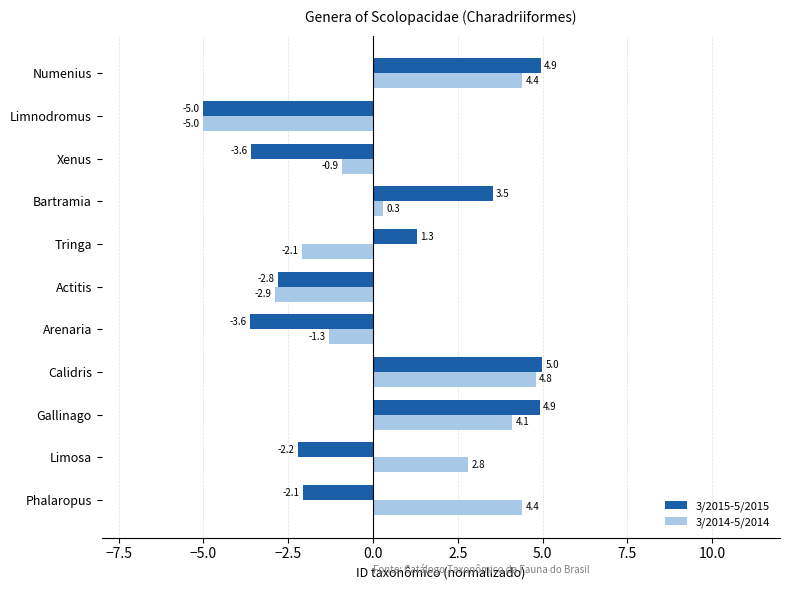

What is the highest value of the 3/2015-5/2015 series?

5.0